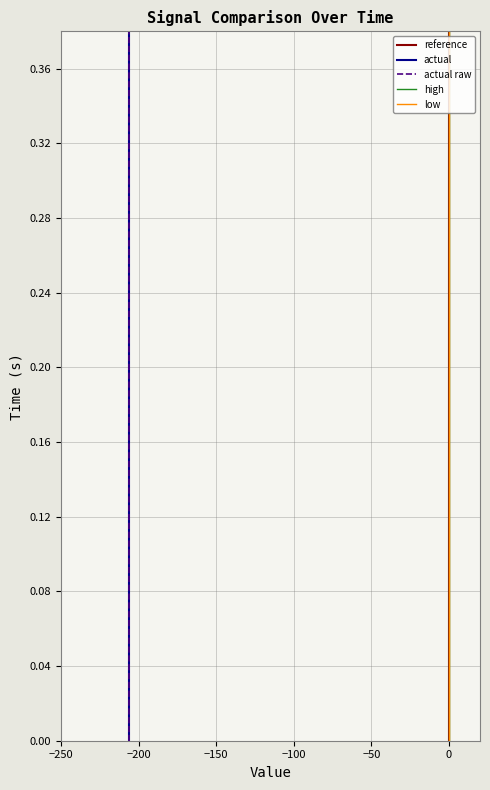

What is the average value of the high series?

0.2